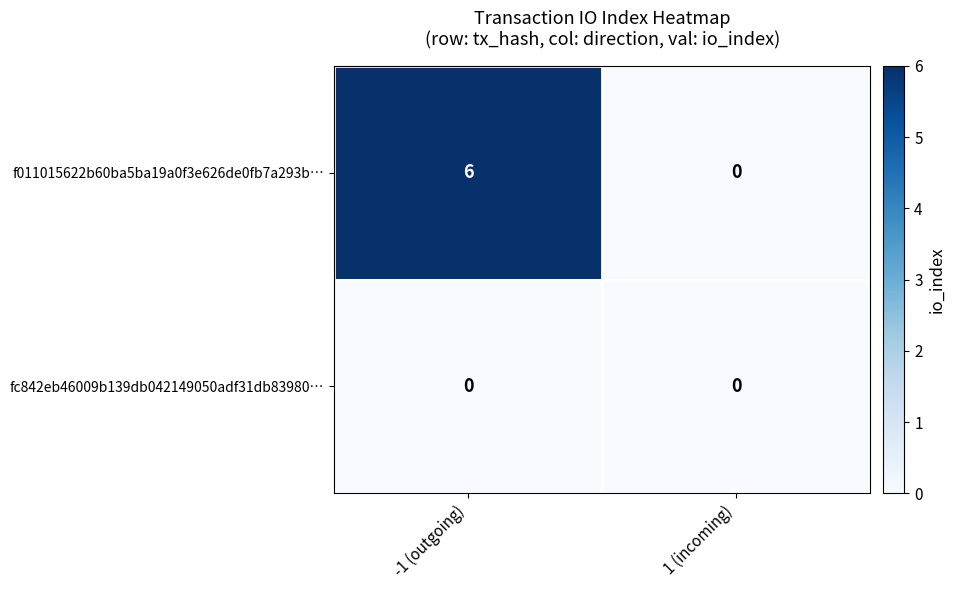

At which category is the sum across all series the highest?

-1 (outgoing)